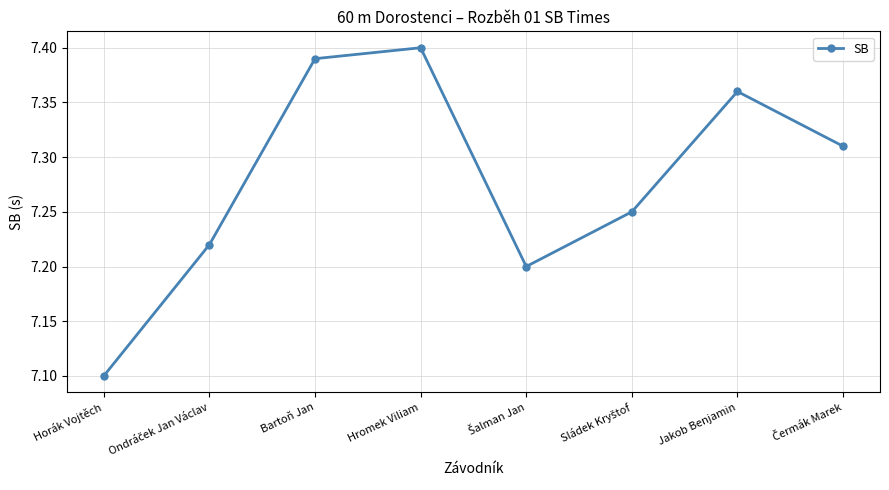

What is the label of the 4th point from the left?

Hromek Viliam